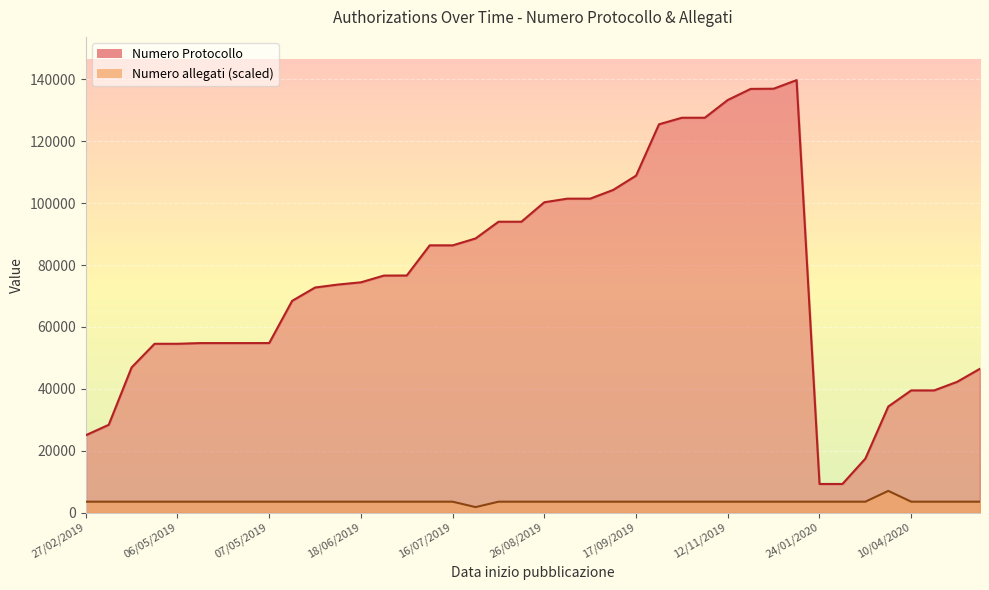

What is the difference between the highest and lowest values at 29/10/2019?

124110.9